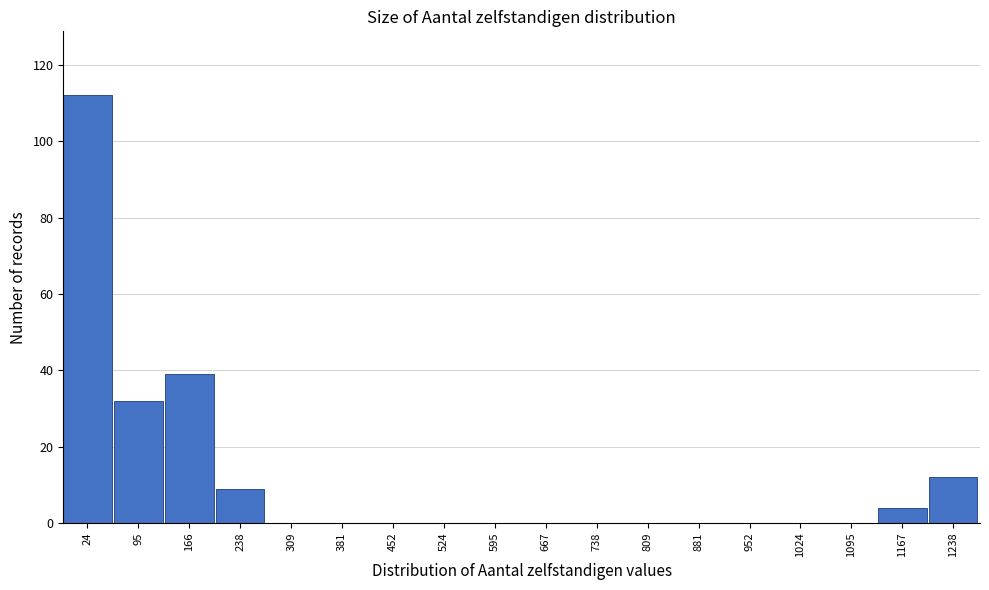

Reading left to right, extract all data points from this chart.

24=112	95=32	166=39	238=9	309=0	381=0	452=0	524=0	595=0	667=0	738=0	809=0	881=0	952=0	1024=0	1095=0	1167=4	1238=12